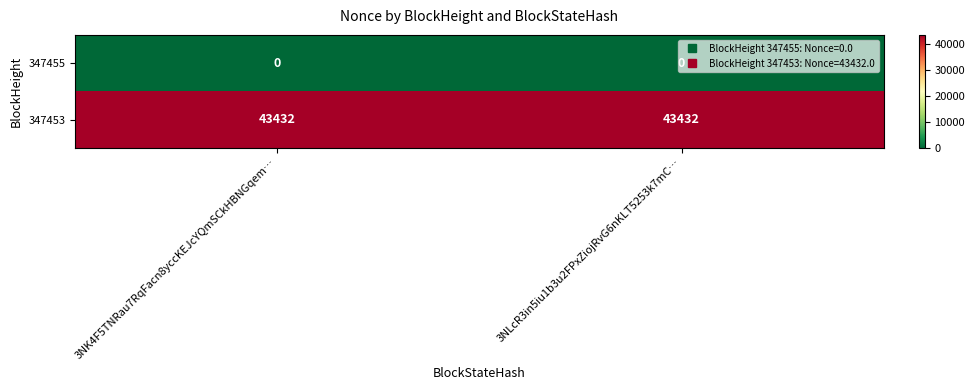

What is the greatest value displayed?

43432